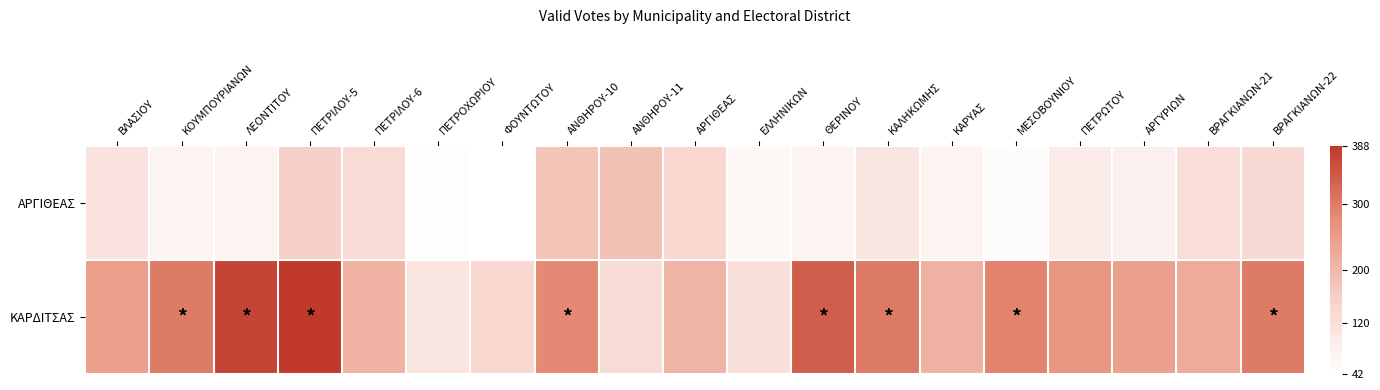

Count the number of data series in this chart.

2